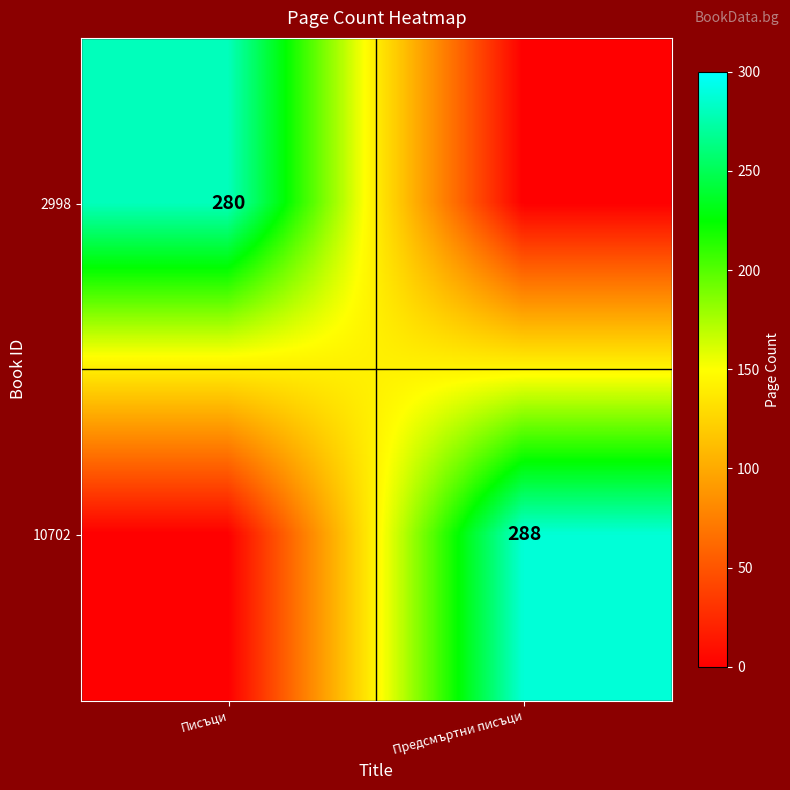

The 2998 series shows 280 at Писъци. True or false?

True